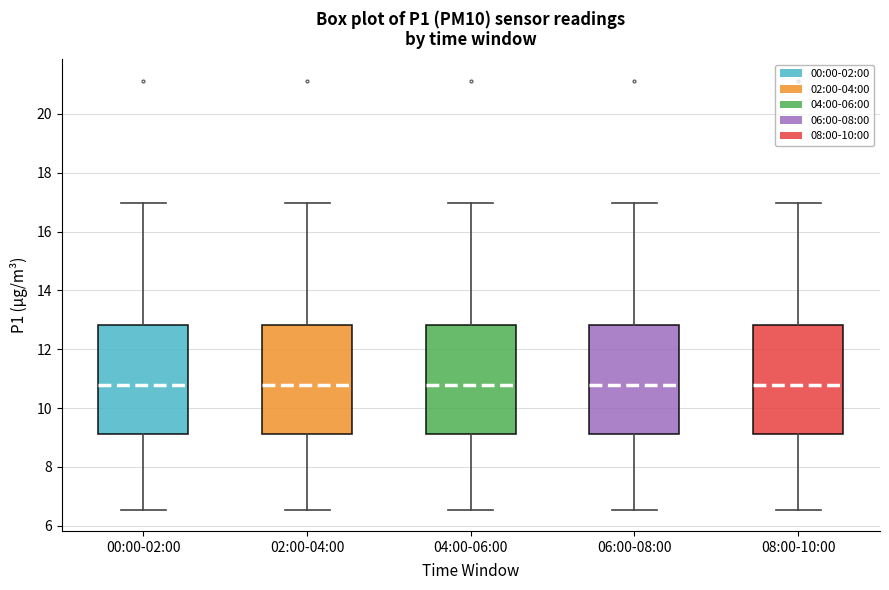

Reading left to right, transcribe this box plot: for each box, give where its median line is, the range the box spans, and where its two whiskers end, as read against the y-axis. The values are not printed on the chart, so give them approximately, as read against the axis.

00:00-02:00: median 10.8, box 9.2 to 12.8, whiskers 6.6 to 17.0
02:00-04:00: median 10.8, box 9.2 to 12.8, whiskers 6.6 to 17.0
04:00-06:00: median 10.8, box 9.2 to 12.8, whiskers 6.6 to 17.0
06:00-08:00: median 10.8, box 9.2 to 12.8, whiskers 6.6 to 17.0
08:00-10:00: median 10.8, box 9.2 to 12.8, whiskers 6.6 to 17.0